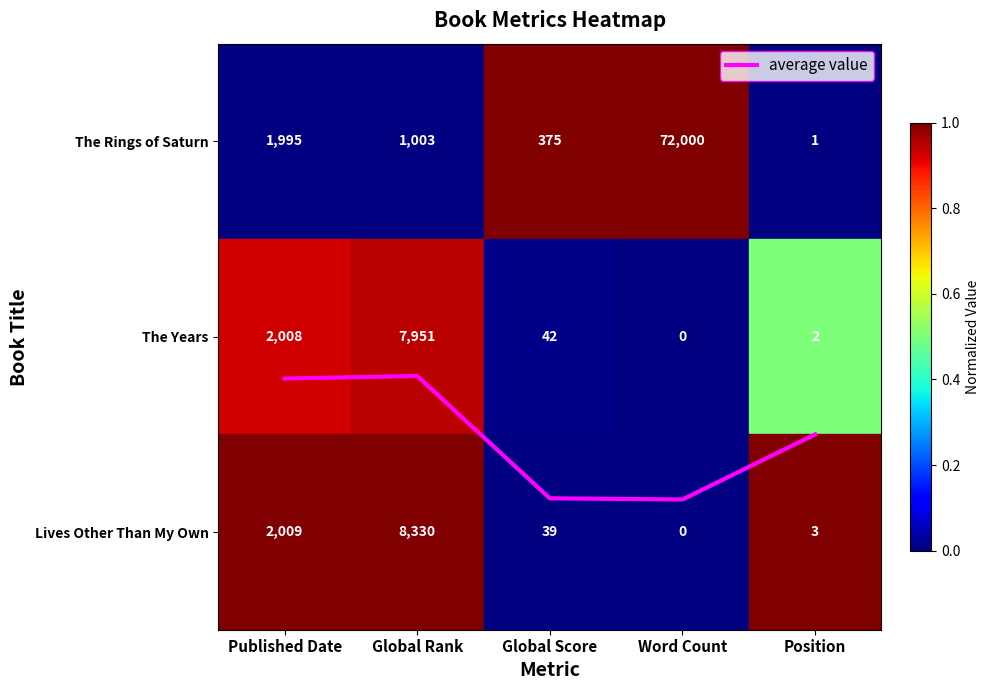

Which label corresponds to the smallest value in the chart?

Word Count